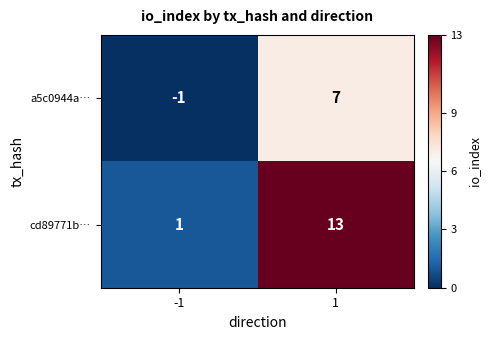

Rank the series at 1 from lowest to highest value.

a5c0944a…, cd89771b…